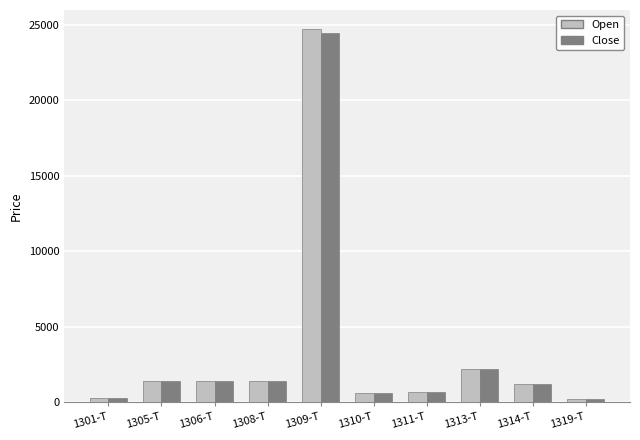

What is the difference between the second highest and minimum values in the Open series?

1989